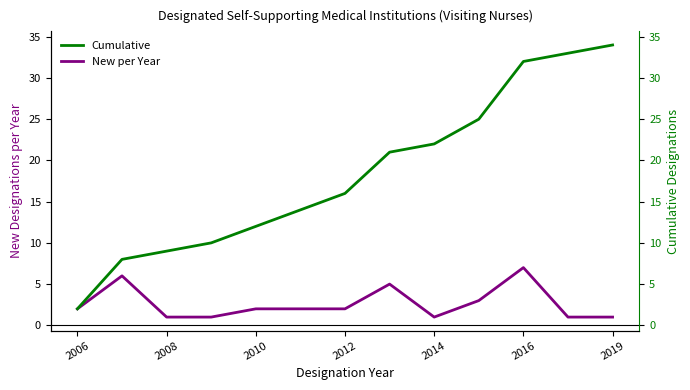

How many values in the New per Year series are below 2?

5